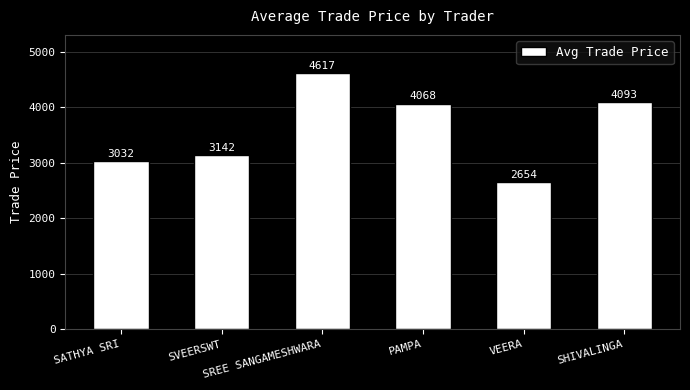

What is the sum of the values at SVEERSWT and SREE SANGAMESHWARA?

7759.1